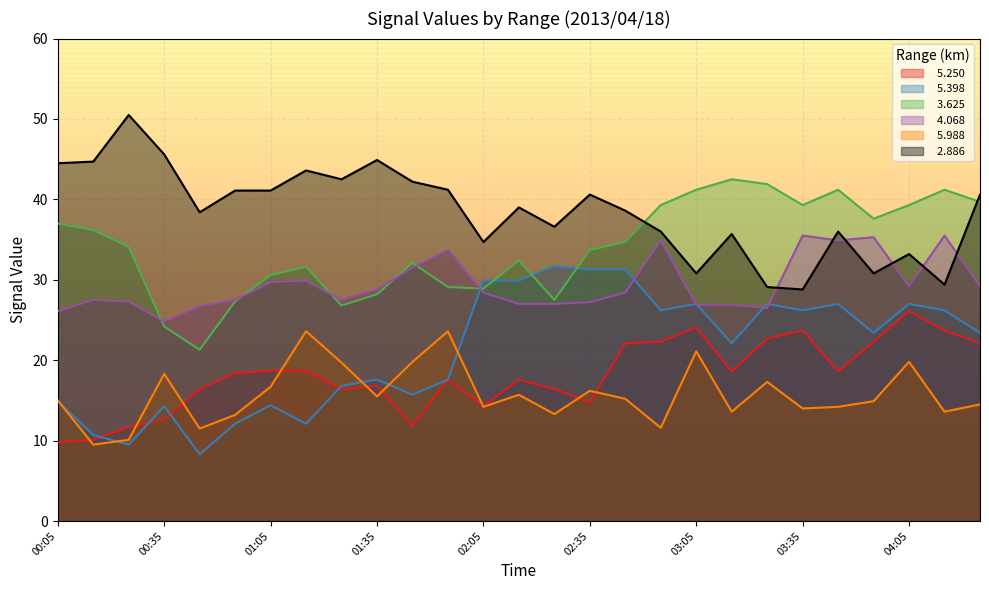

What is the label of the 18th point from the left?

02:55